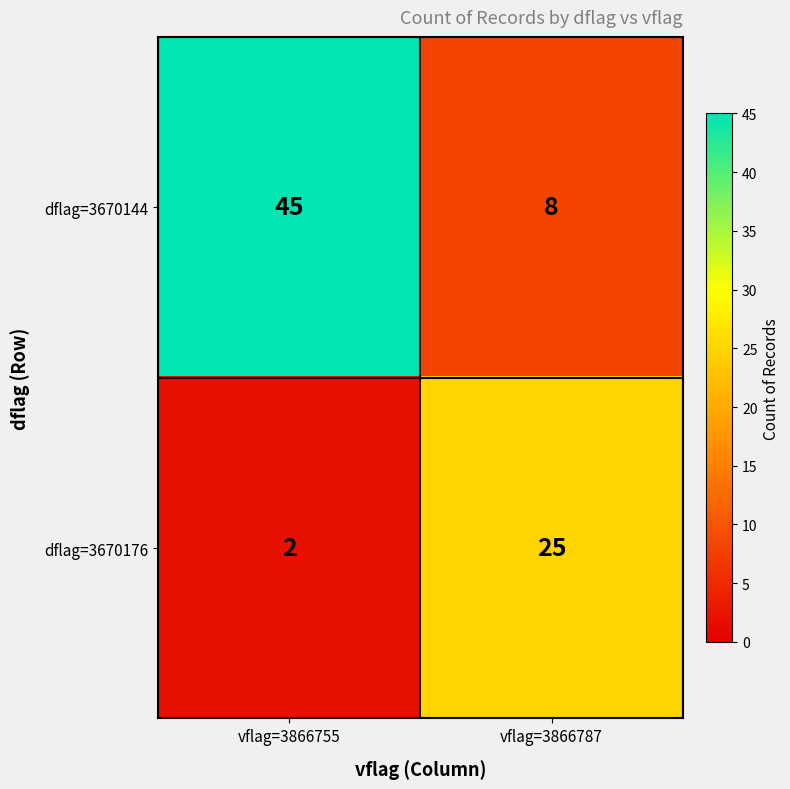

True or false: dflag=3670144 has a value of 45 at vflag=3866755.

True